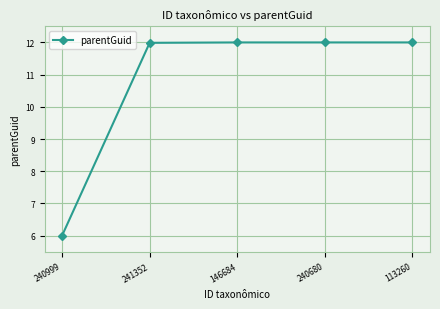

Is it true that the value at 240680 is 12.0?

True